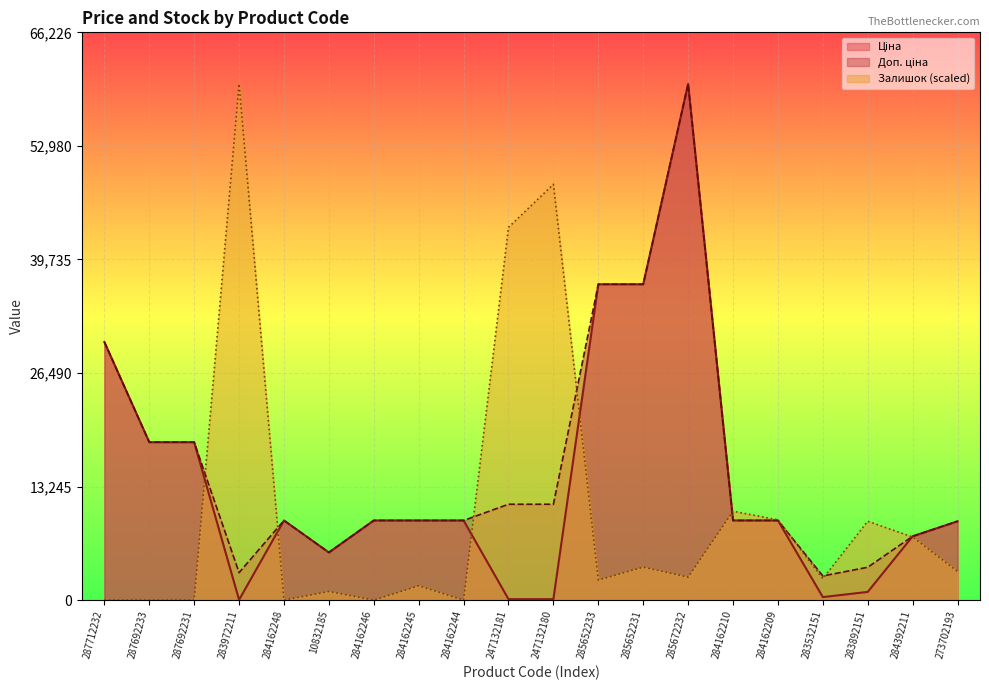

Which has a higher value, 247132180 or 247132181?

247132180